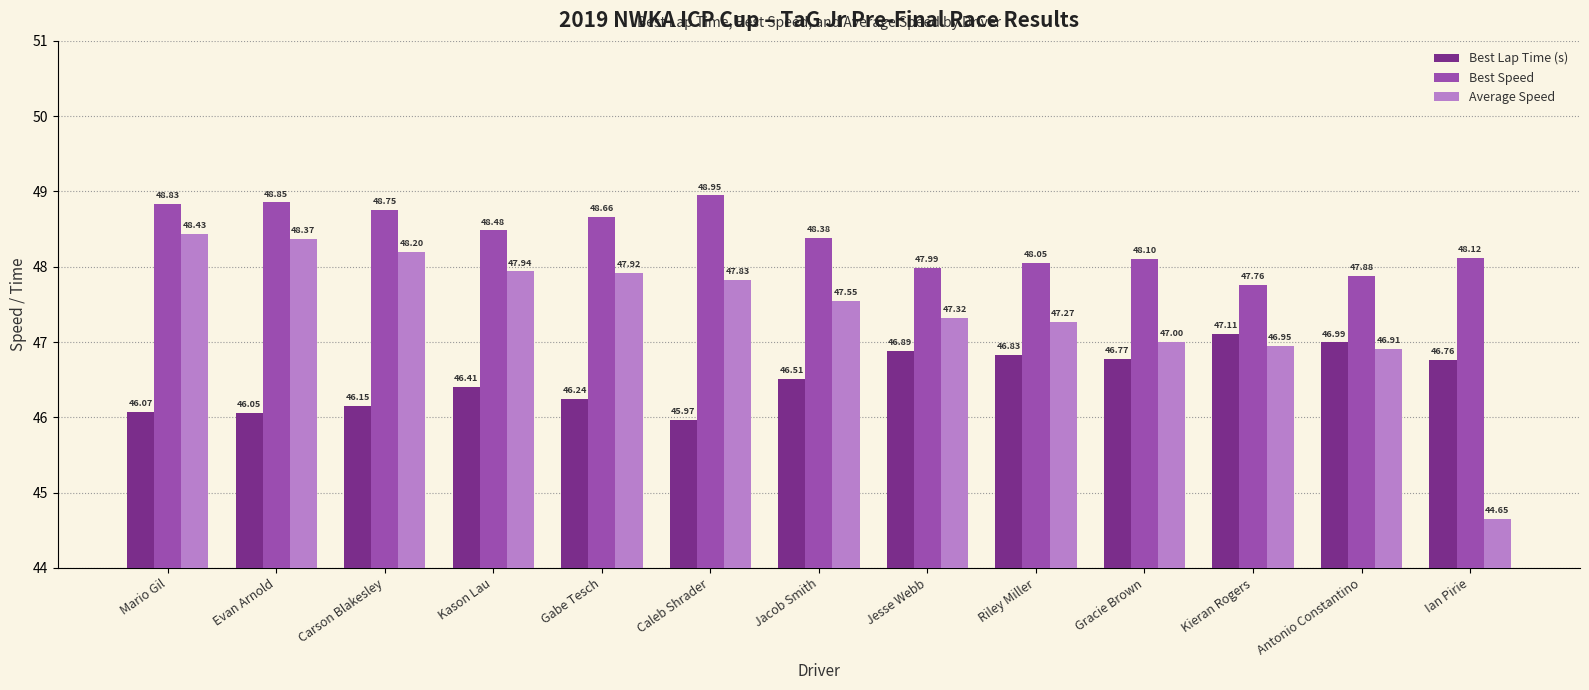

Rank the series by their maximum value, from lowest to highest.

Best Lap Time (s), Average Speed, Best Speed